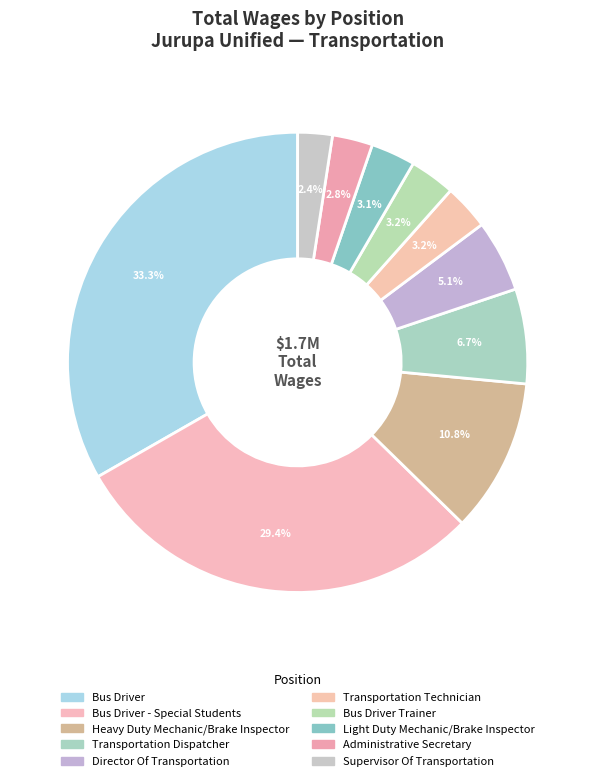

Rank the categories by value from lowest to highest.

Supervisor Of Transportation, Administrative Secretary, Light Duty Mechanic/Brake Inspector, Bus Driver Trainer, Transportation Technician, Director Of Transportation, Transportation Dispatcher, Heavy Duty Mechanic/Brake Inspector, Bus Driver - Special Students, Bus Driver